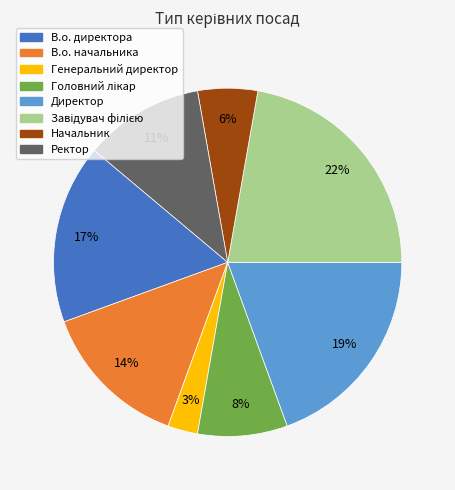

Does any single category account for the majority?

No